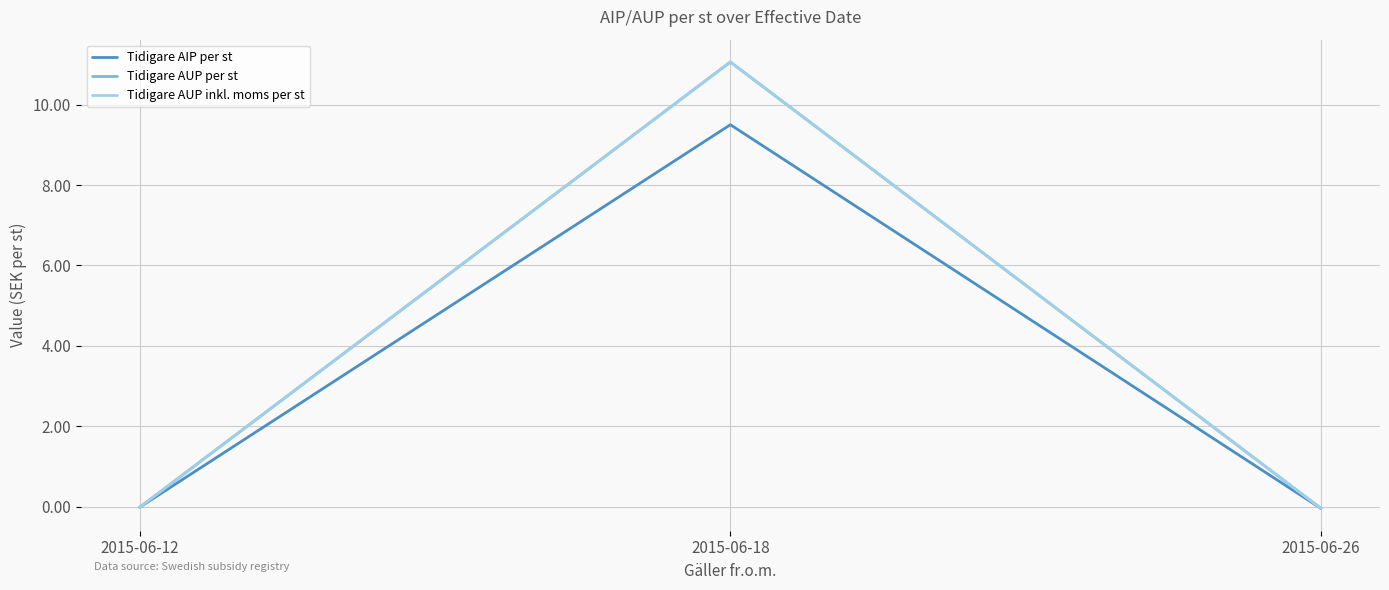

Does the chart display data point markers on the line(s)?

No